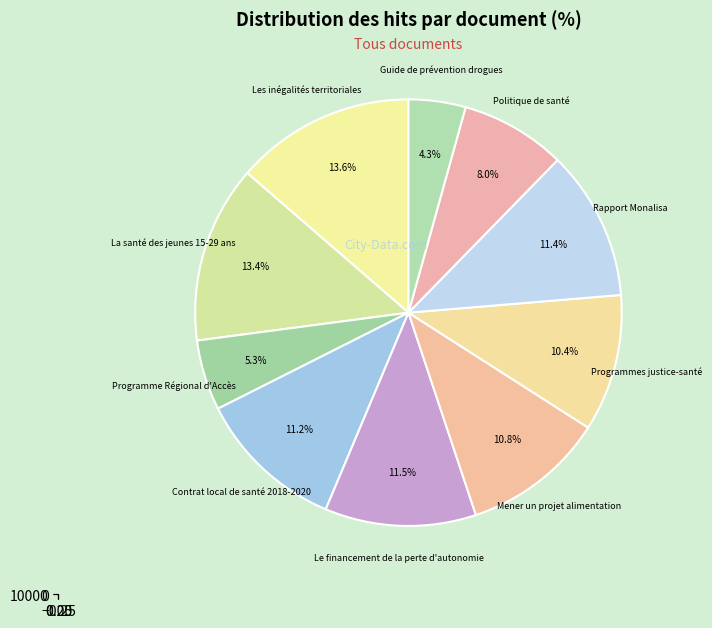

Is there a majority slice in this chart?

No